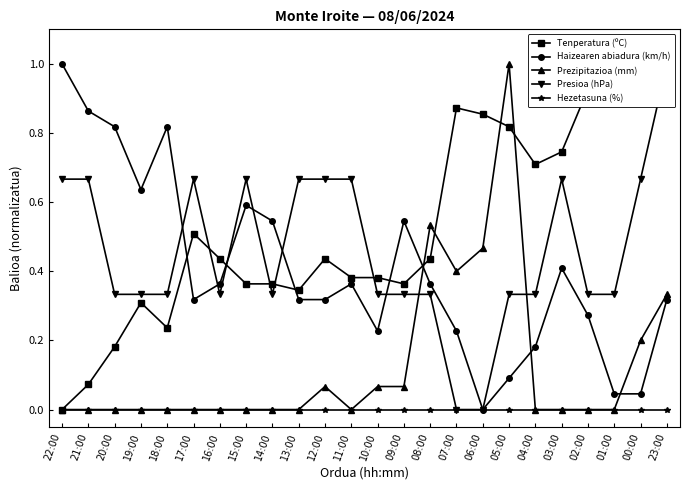

At which label does Tenperatura (ºC) reach its minimum?

22:00